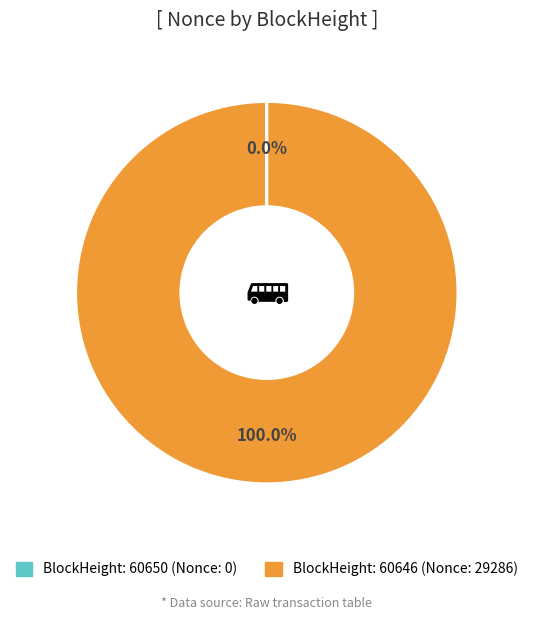

Is there a majority slice in this chart?

Yes